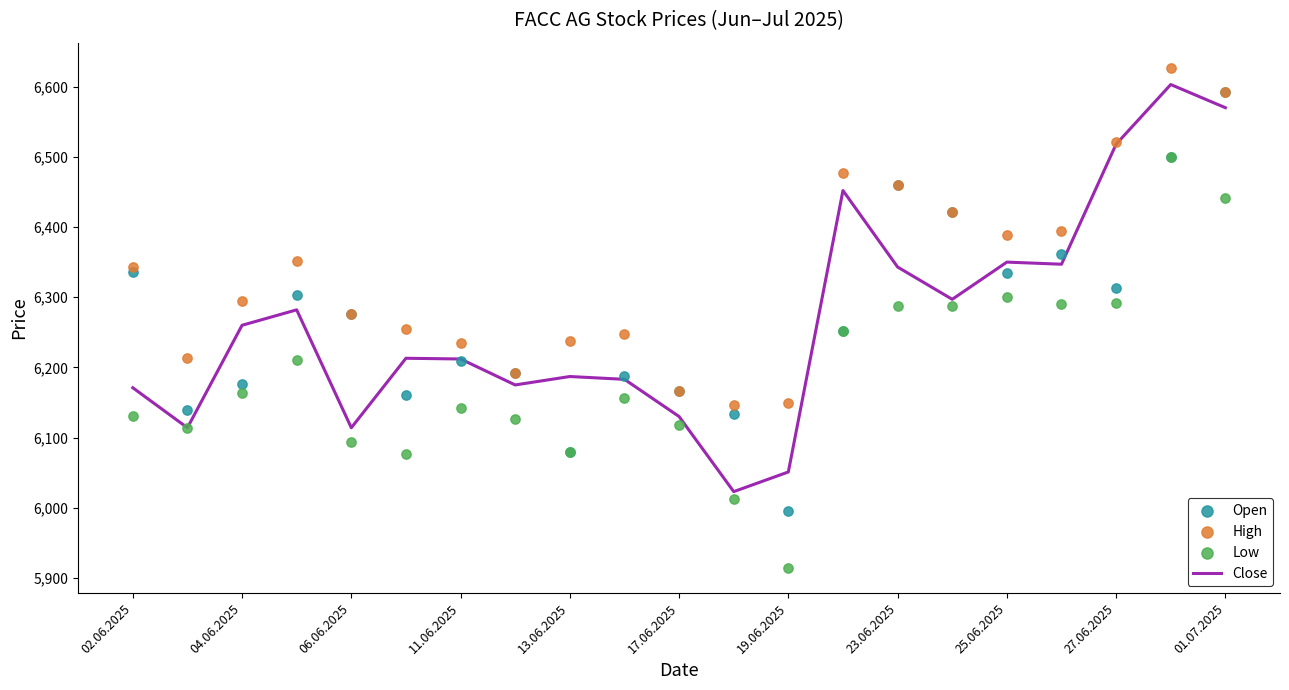

Which series has the largest total across all categories?

High